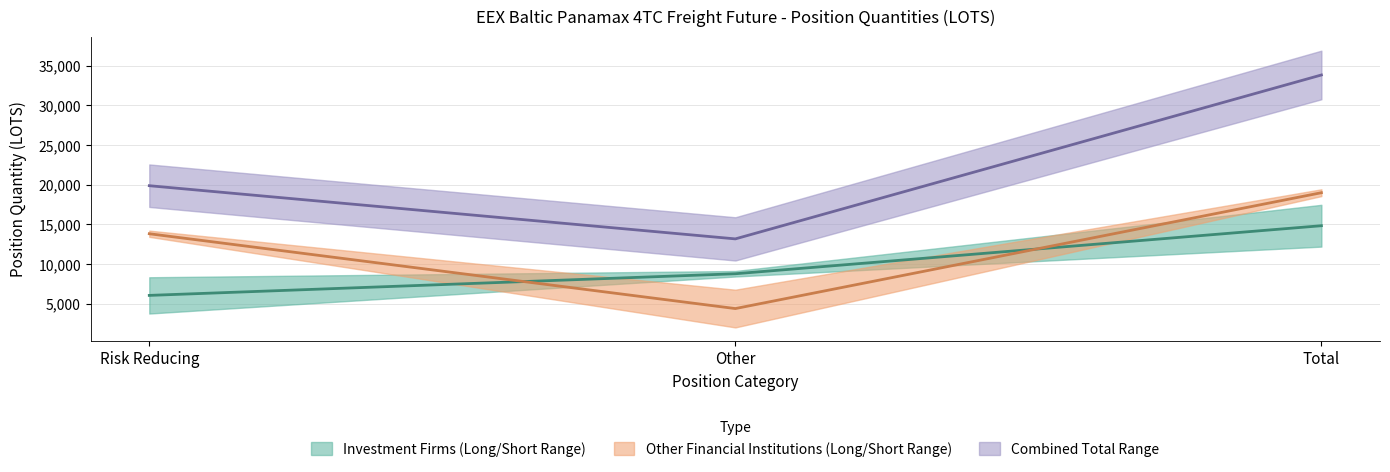

What is the label of the 2nd point from the left?

Other